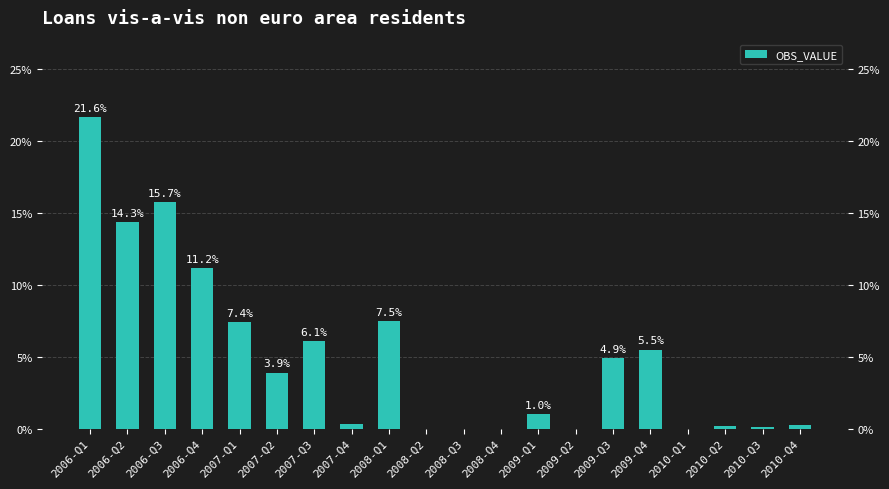

What is the difference between the second highest and second lowest values?

15.7